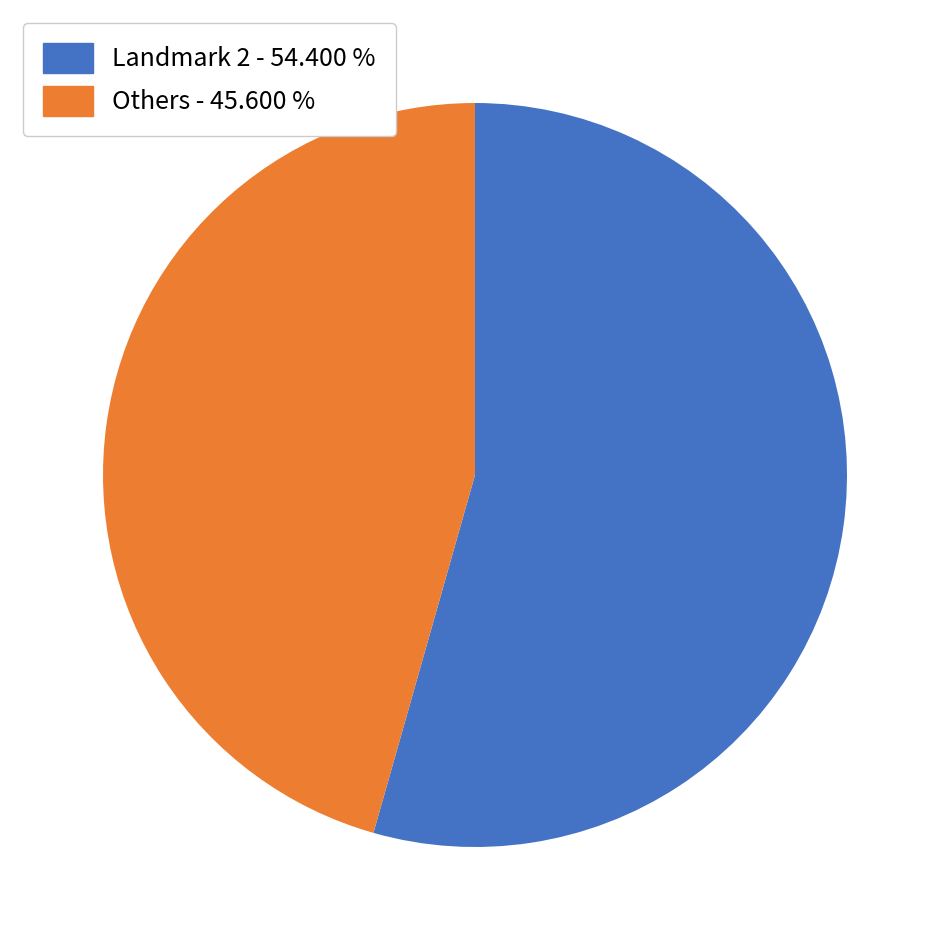

Do Others - 45.600 % and Landmark 2 - 54.400 % together represent more than half of the pie?

Yes